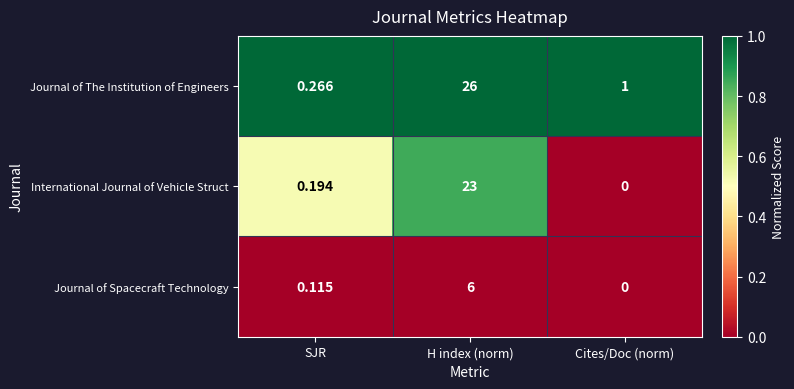

Rank the categories by Journal of The Institution of Engineers value from lowest to highest.

SJR, Cites/Doc (norm), H index (norm)